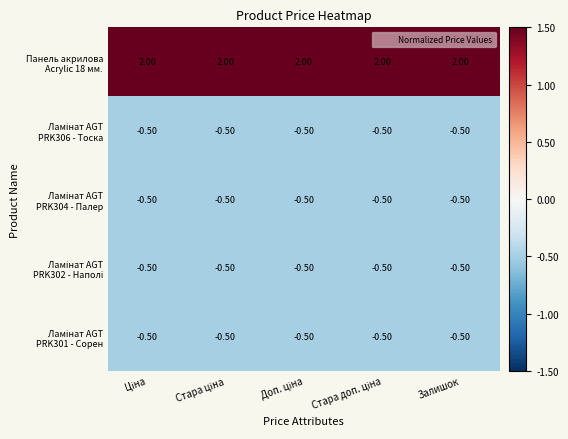

How many categories are shown in the chart?

5